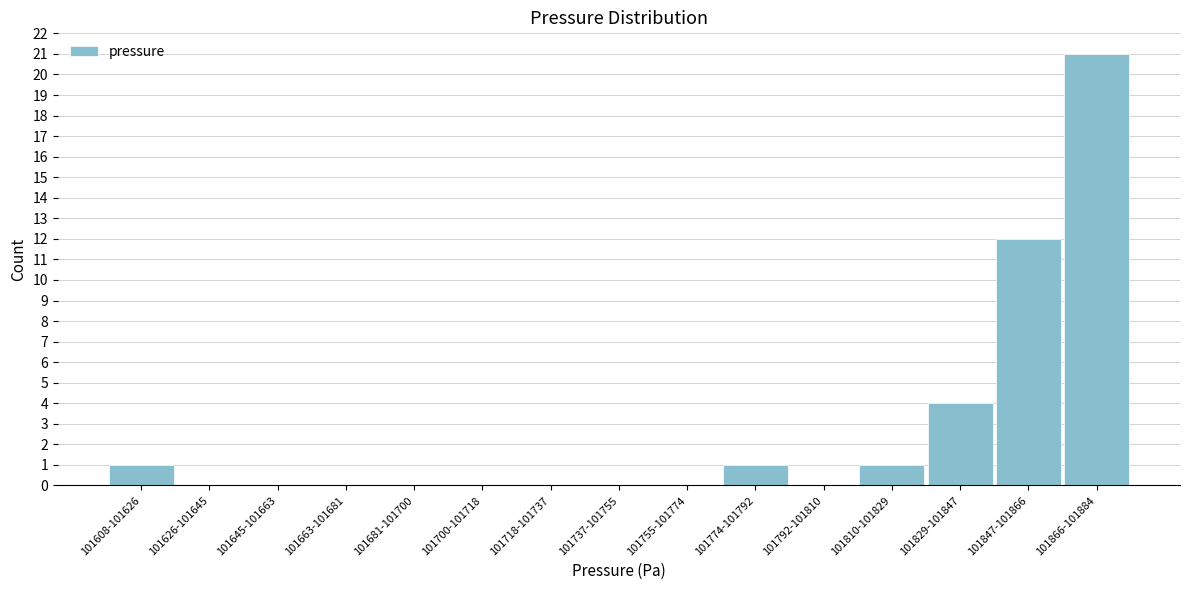

Reading left to right, transcribe all the data shown in this chart.

101608-101626=1	101626-101645=0	101645-101663=0	101663-101681=0	101681-101700=0	101700-101718=0	101718-101737=0	101737-101755=0	101755-101774=0	101774-101792=1	101792-101810=0	101810-101829=1	101829-101847=4	101847-101866=12	101866-101884=21